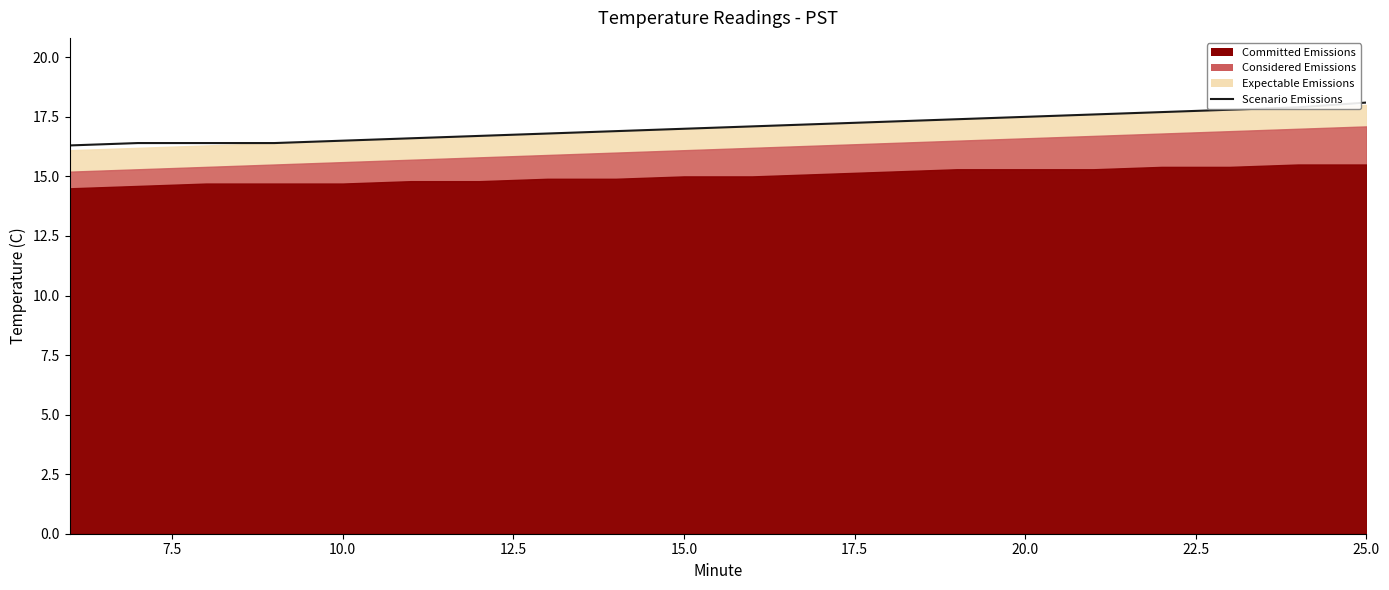

Approximately how many times larger is the value at 12.5 compared to 10.0?

1.0